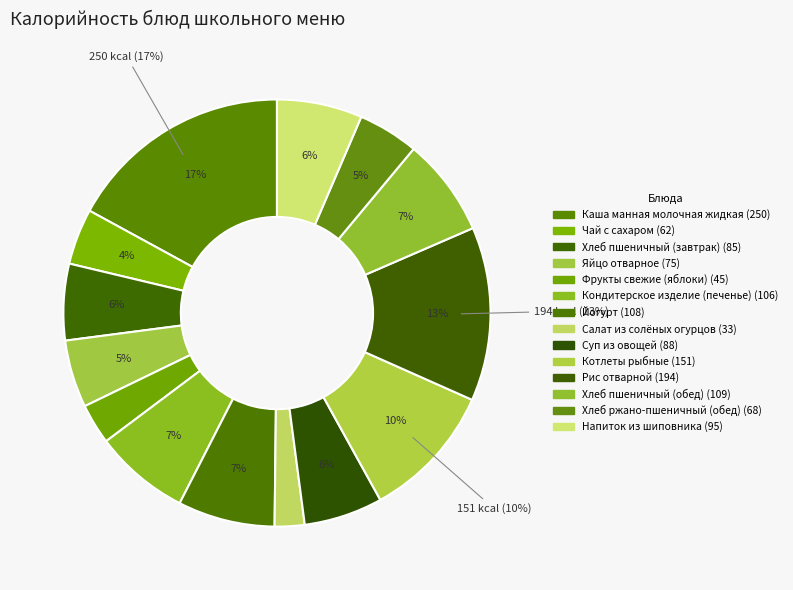

How many segments does this pie chart have?

14